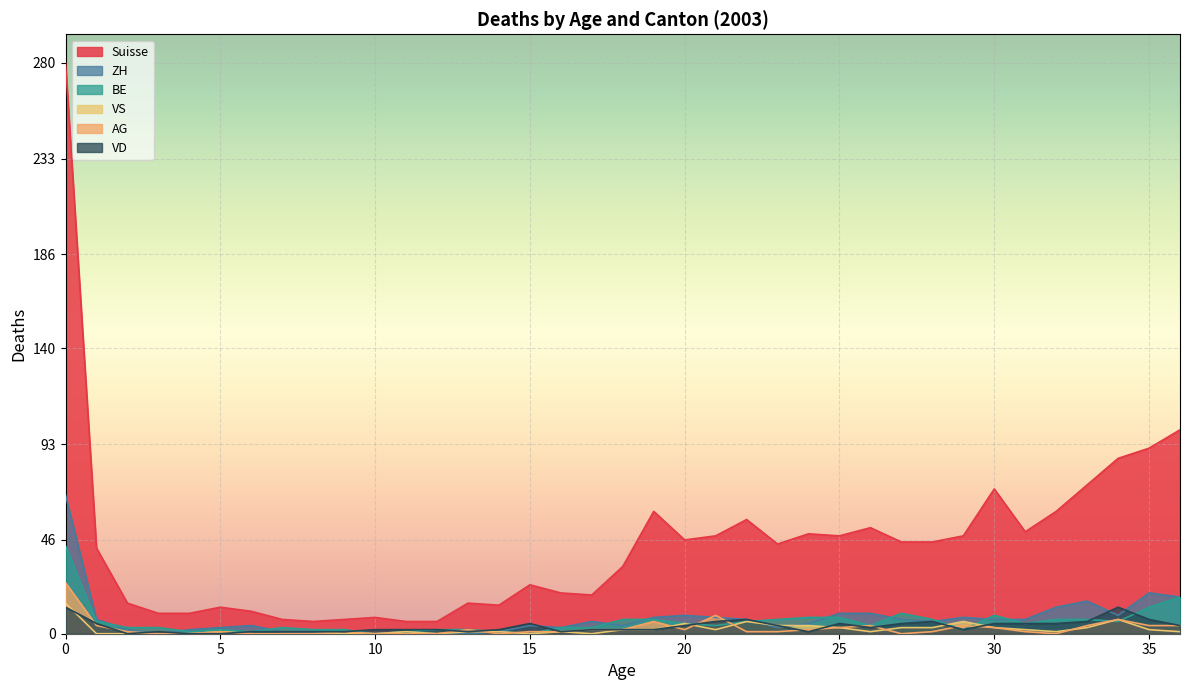

Reading right to left, extract all data points from this chart.

Suisse: 36=100	35=91	34=86	33=73	32=60	31=50	30=71	29=48	28=45	27=45	26=52	25=48	24=49	23=44	22=56	21=48	20=46	19=60	18=33	17=19	16=20	15=24	14=14	13=15	12=6	11=6	10=8	9=7	8=6	7=7	6=11	5=13	4=10	3=10	2=15	1=42	0=280
ZH: 36=18	35=20	34=9	33=16	32=13	31=7	30=7	29=8	28=6	27=7	26=10	25=10	24=5	23=3	22=7	21=8	20=9	19=8	18=4	17=6	16=3	15=4	14=1	13=0	12=0	11=1	10=0	9=0	8=1	7=1	6=4	5=3	4=2	3=0	2=2	1=7	0=68
BE: 36=18	35=13	34=6	33=7	32=7	31=5	30=9	29=2	28=7	27=10	26=4	25=8	24=8	23=7	22=6	21=4	20=5	19=7	18=7	17=3	16=3	15=0	14=1	13=2	12=2	11=1	10=0	9=2	8=2	7=3	6=1	5=2	4=1	3=3	2=3	1=6	0=43
VS: 36=1	35=2	34=7	33=3	32=1	31=2	30=3	29=6	28=3	27=3	26=1	25=3	24=4	23=4	22=6	21=2	20=5	19=2	18=2	17=0	16=1	15=0	14=1	13=1	12=0	11=1	10=0	9=0	8=0	7=0	6=0	5=1	4=0	3=0	2=0	1=0	0=15
AG: 36=4	35=4	34=7	33=4	32=0	31=1	30=3	29=4	28=1	27=0	26=4	25=3	24=2	23=1	22=1	21=9	20=2	19=6	18=2	17=2	16=1	15=1	14=0	13=2	12=0	11=0	10=0	9=1	8=0	7=0	6=0	5=1	4=0	3=0	2=1	1=4	0=25
VD: 36=4	35=7	34=13	33=6	32=5	31=5	30=5	29=2	28=6	27=5	26=3	25=5	24=1	23=4	22=7	21=6	20=4	19=2	18=2	17=2	16=1	15=5	14=2	13=1	12=2	11=2	10=2	9=1	8=1	7=1	6=1	5=0	4=0	3=1	2=0	1=5	0=13